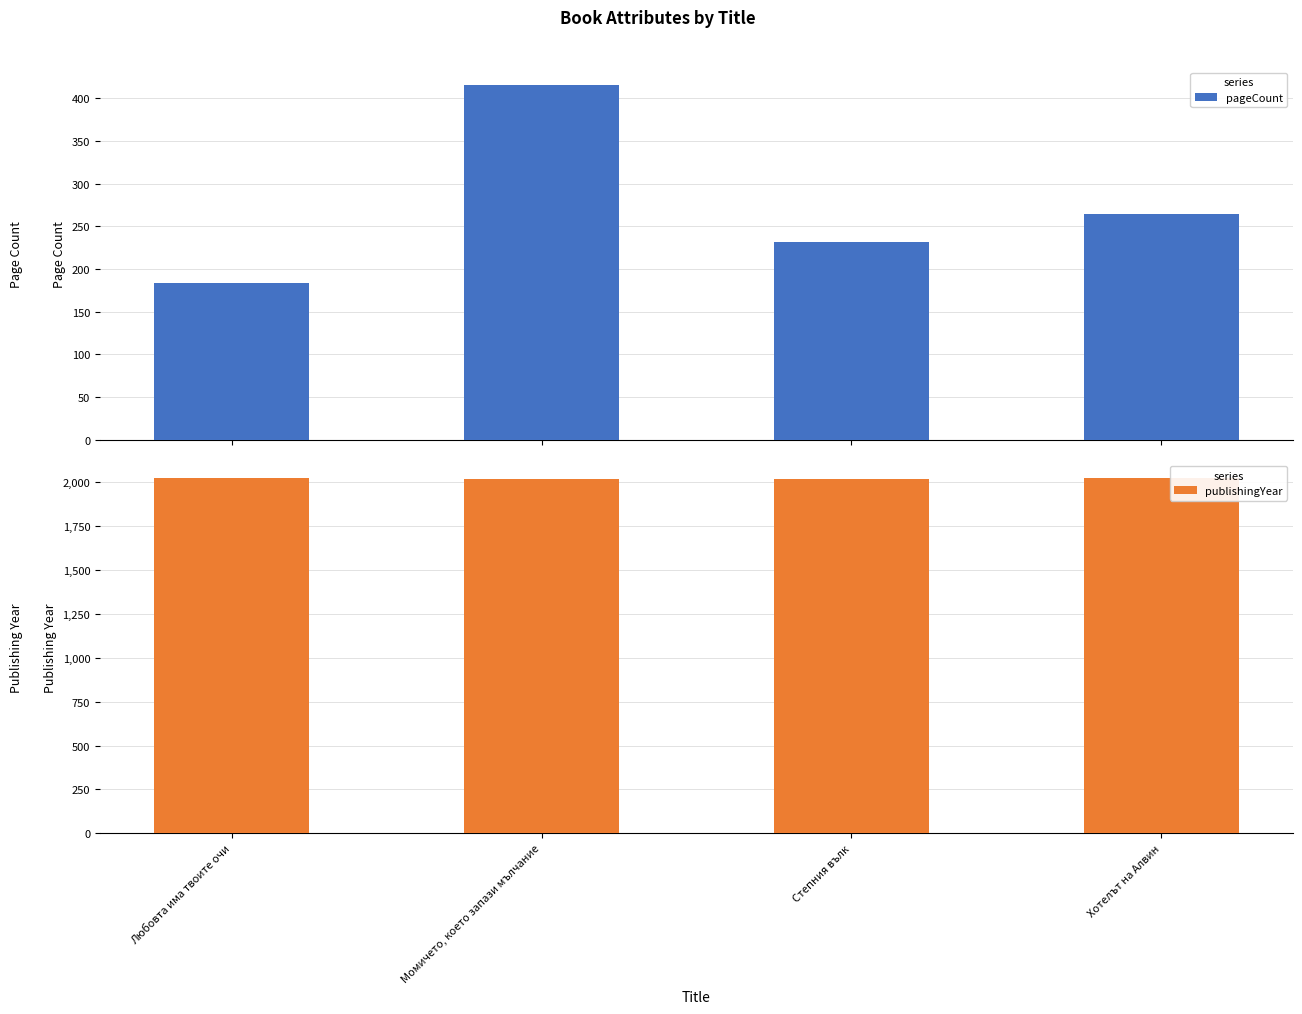

What position from the left is Момичето, което запази мълчание?

2